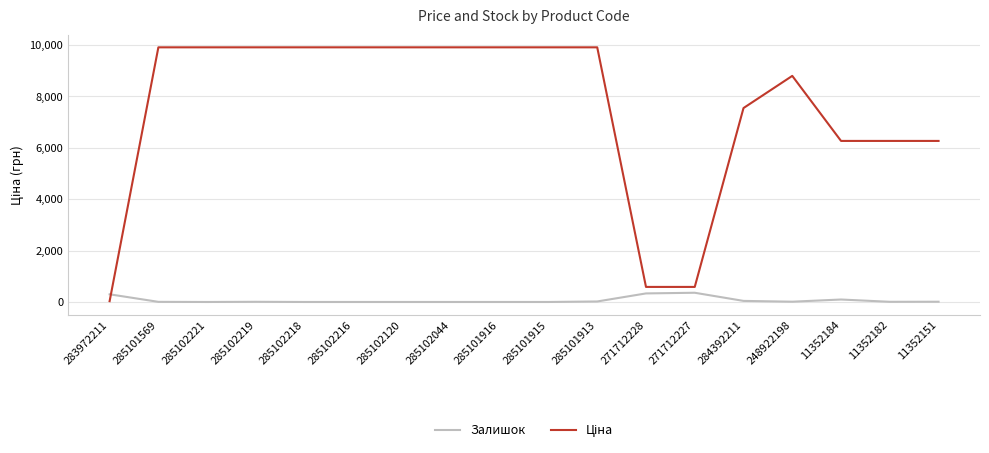

What is the spread (max minus min) of values at 271712227?

227.0